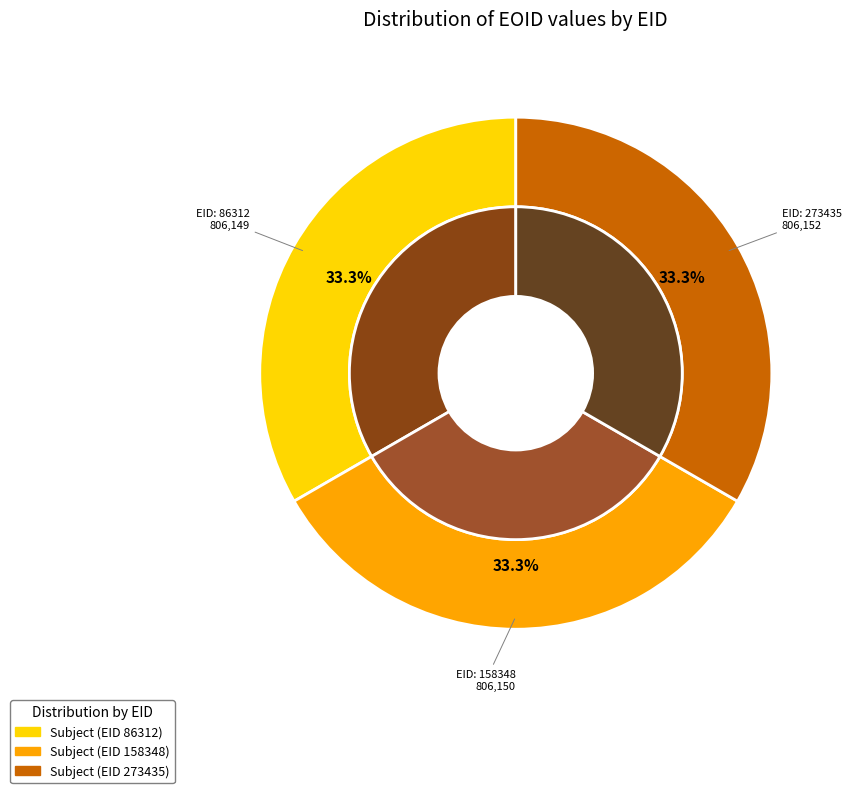

What is the change in value from 158348 to 273435?

+2